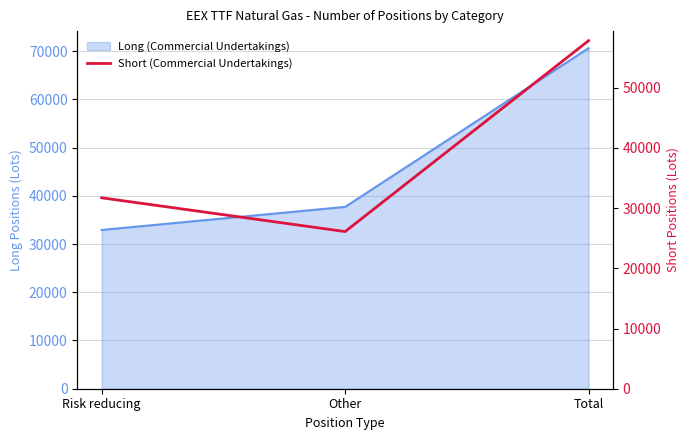

True or false: the data shows 57828.0 at Total.

True